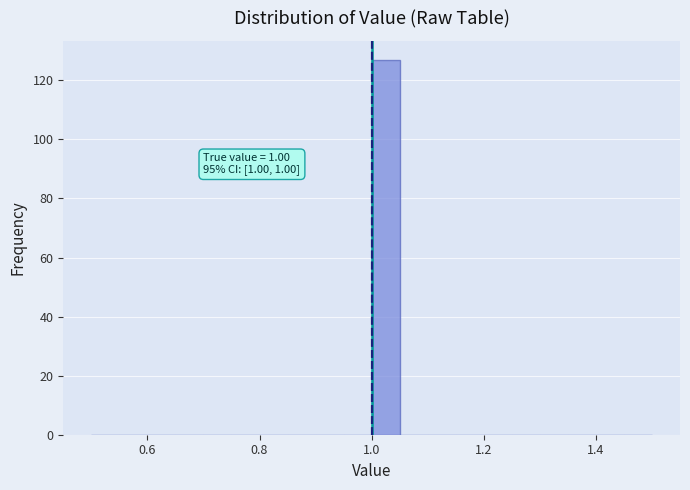

Around what value on the x-axis is the tallest bar? Give the approximate position of its centre, as read against the axis.

1.02